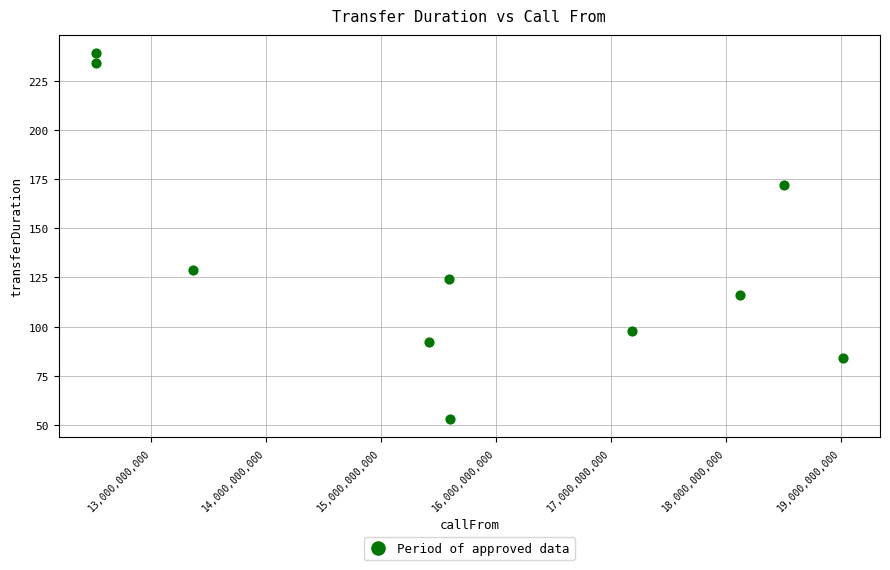

What Y value in the scatter plot is closest to 146?

129